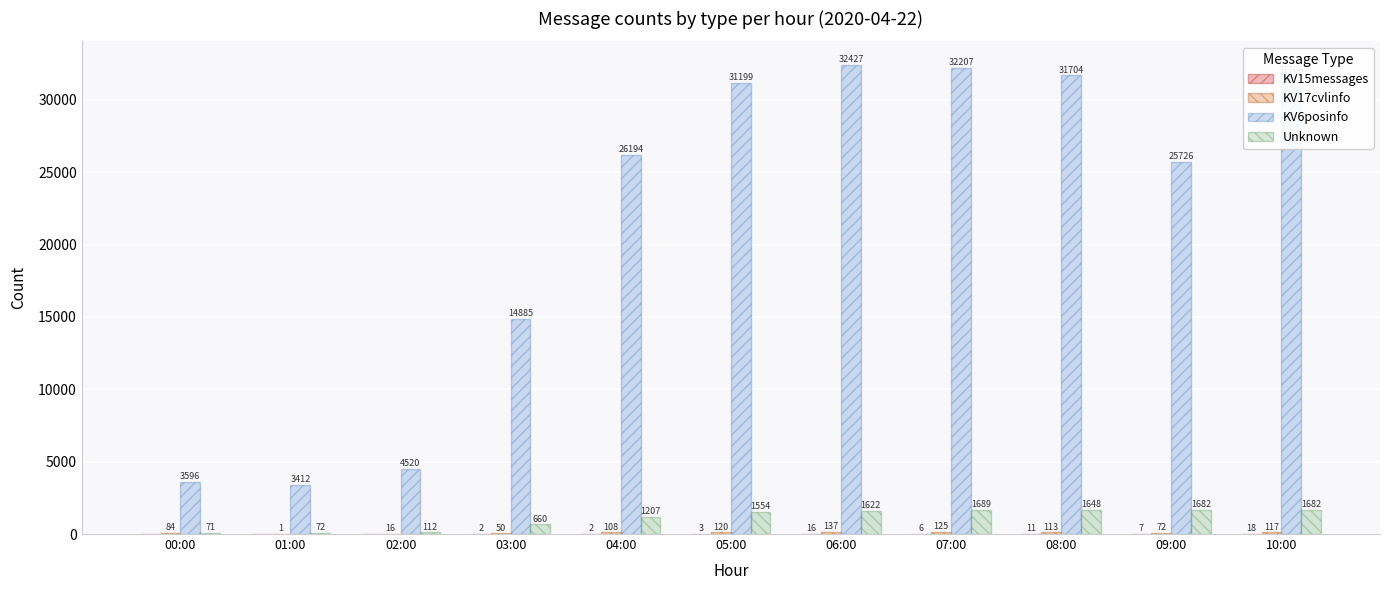

Are the bars grouped side by side (vs. stacked)?

Yes